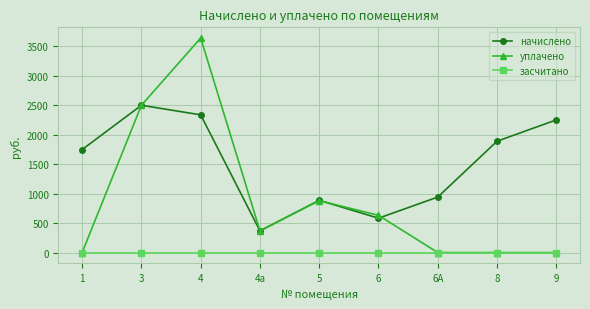

True or false: начислено and засчитано cross at least once.

False